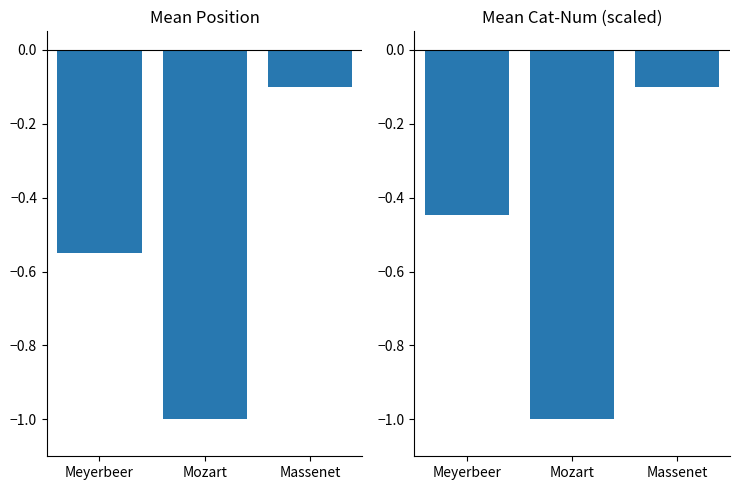

Rank the series by their maximum value, from highest to lowest.

Mean Position, Mean Cat-Num (scaled)